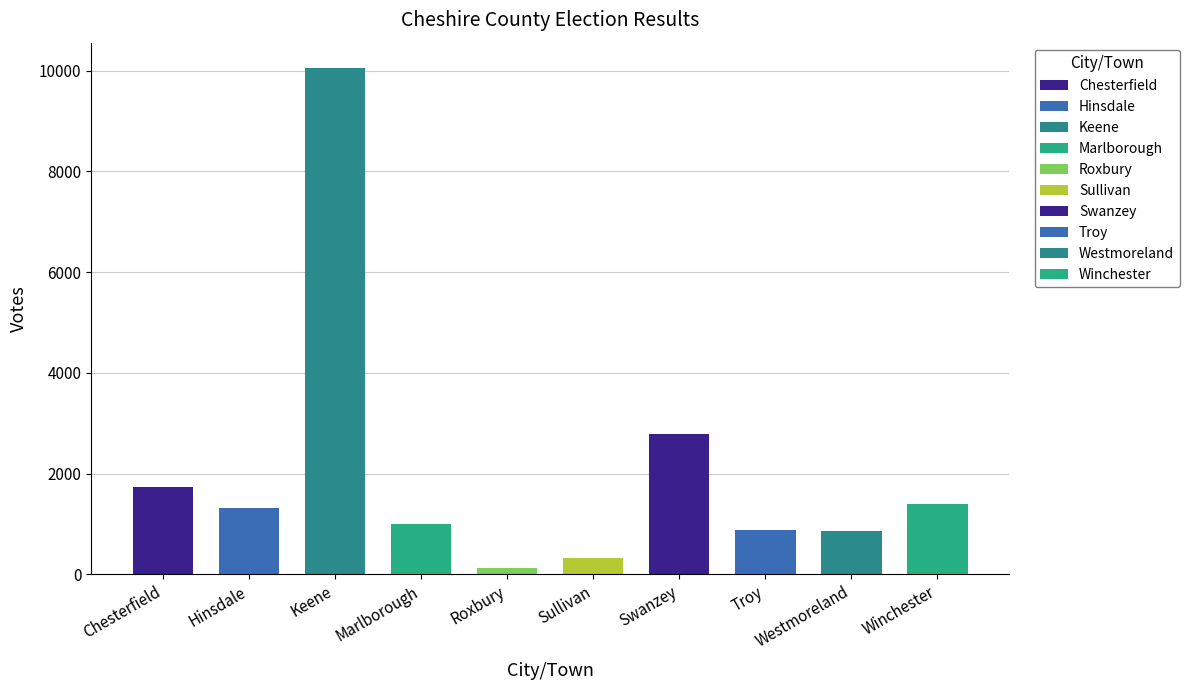

Which category has the highest value in the Write-Ins series?

Keene